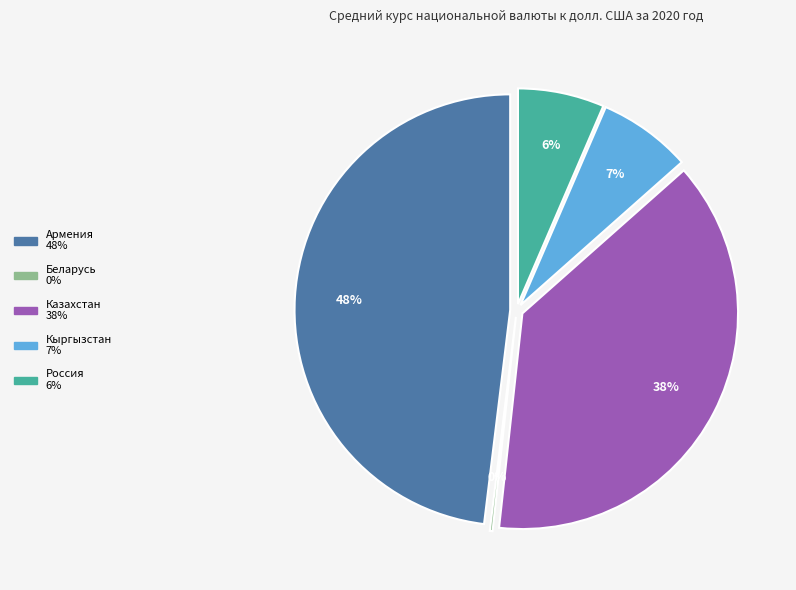

Is it true that Казахстан is 28% of the pie?

False